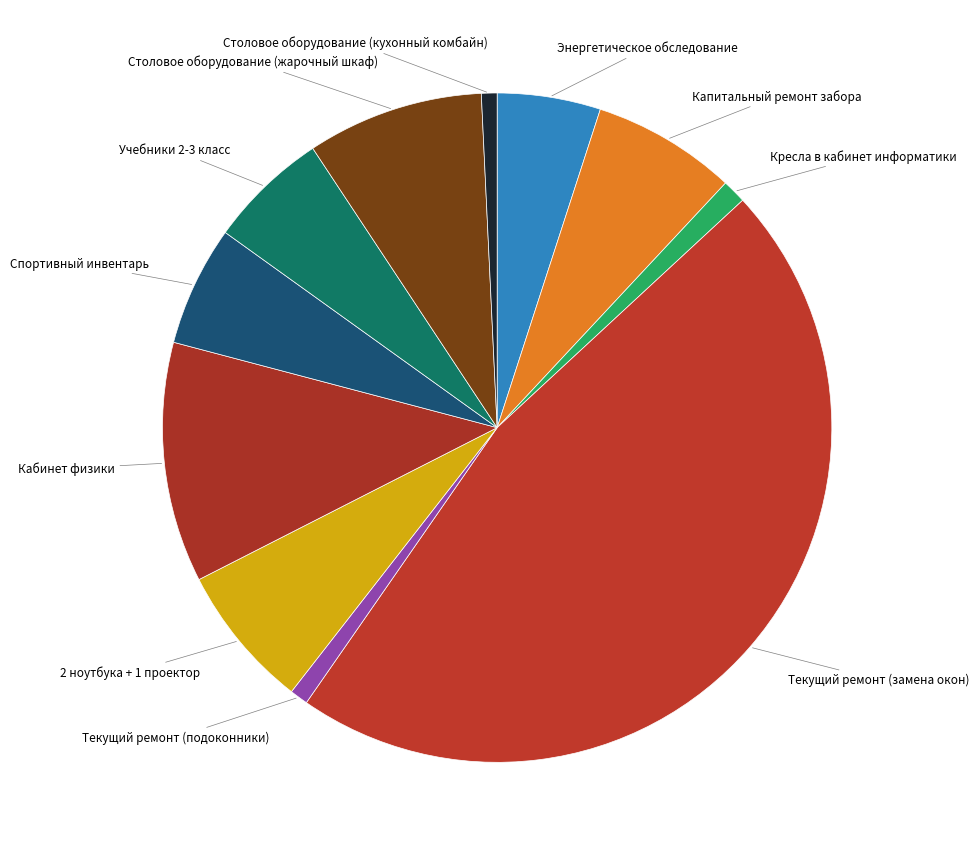

Does any single category account for the majority?

No